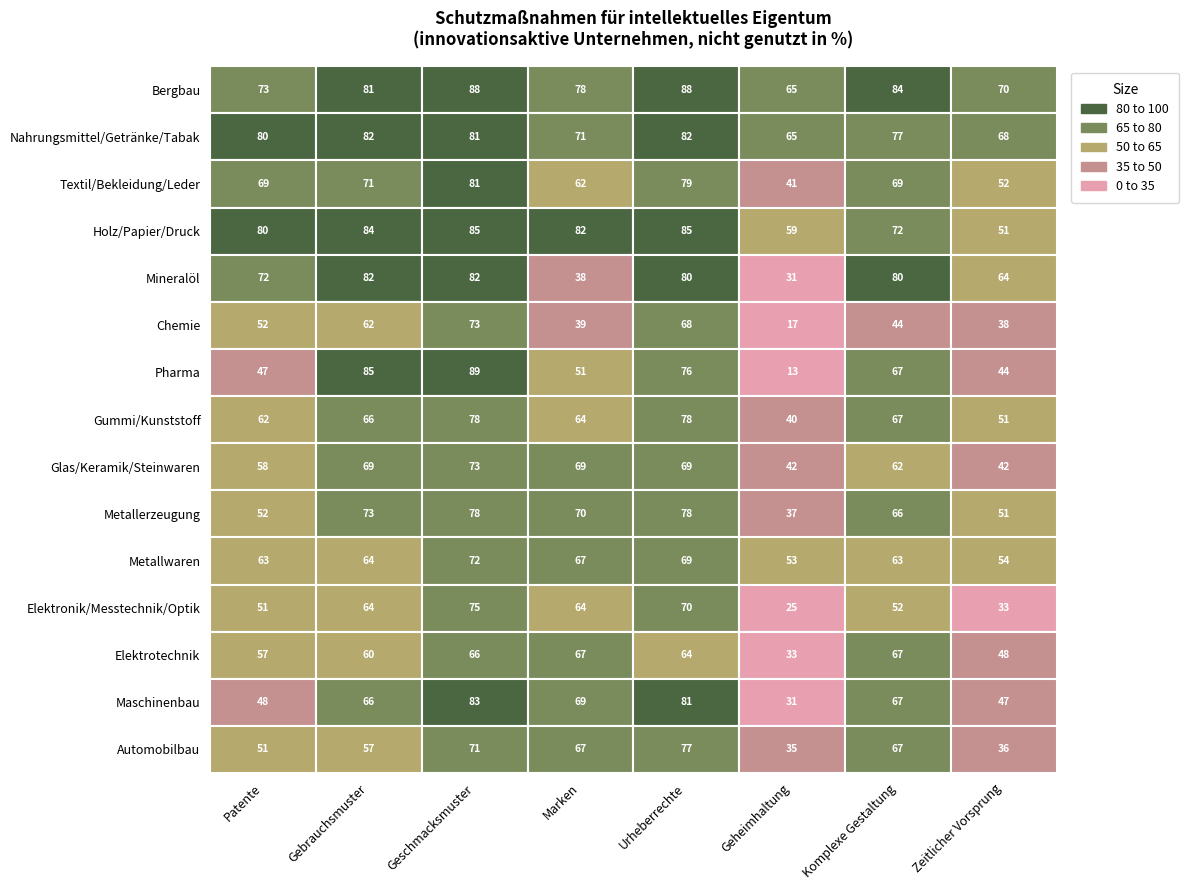

Is the value of Nahrungsmittel/Getränke/Tabak at 3 greater than the value of Metallerzeugung at 5?

Yes